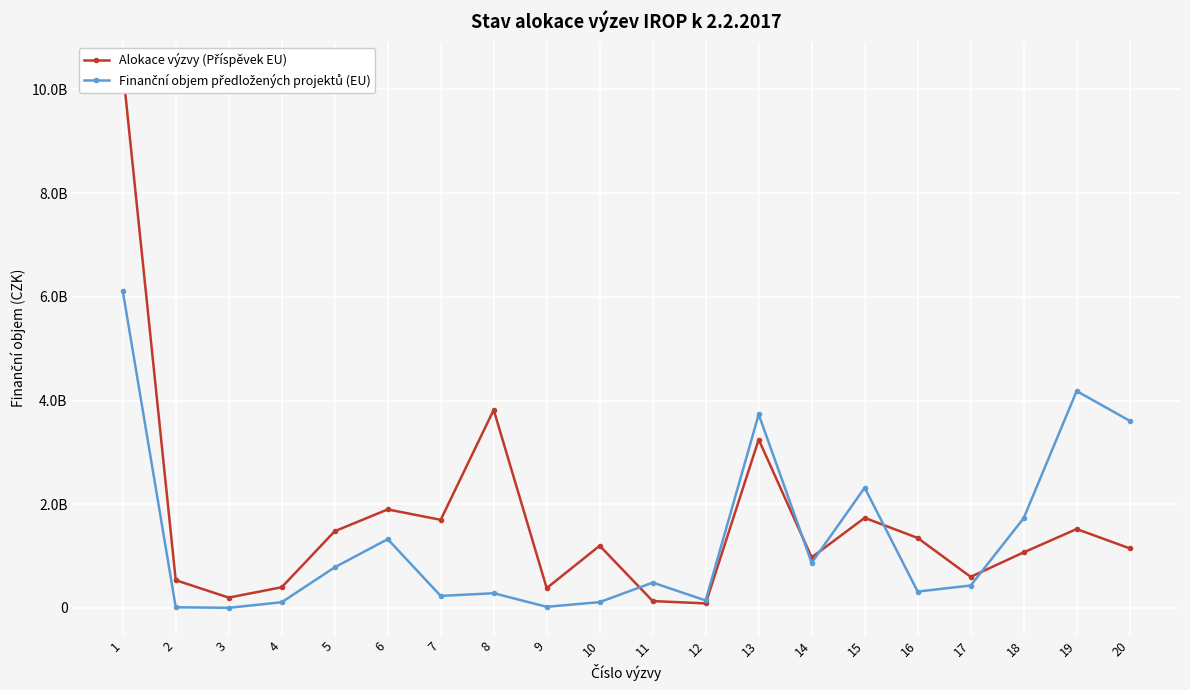

Where is Alokace výzvy (Příspěvek EU) nearest to the value 5241846225?

8